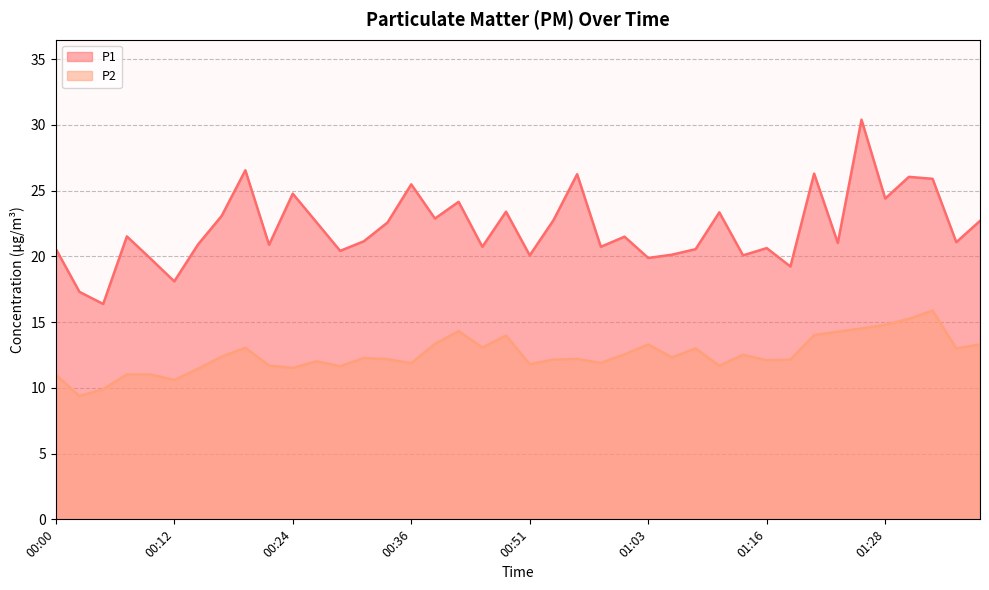

Which has a higher value, 01:16 or 01:25?

01:25